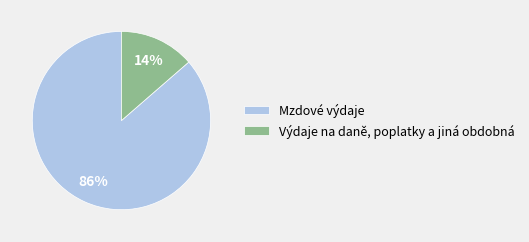

Which category has the biggest portion of the pie?

Mzdové výdaje